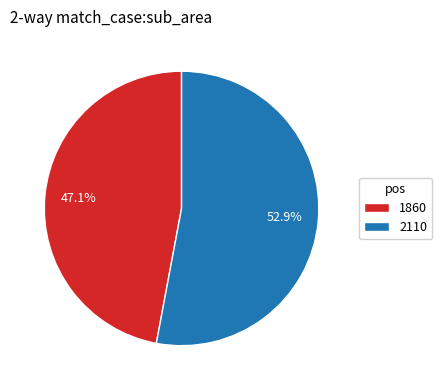

To the nearest percent, what portion does 1860 represent?

47%